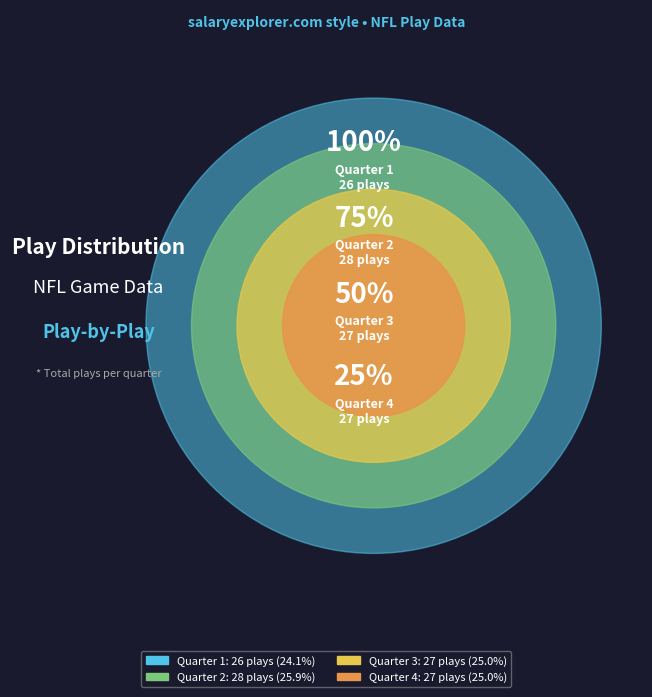

How many slices are in this pie chart?

4